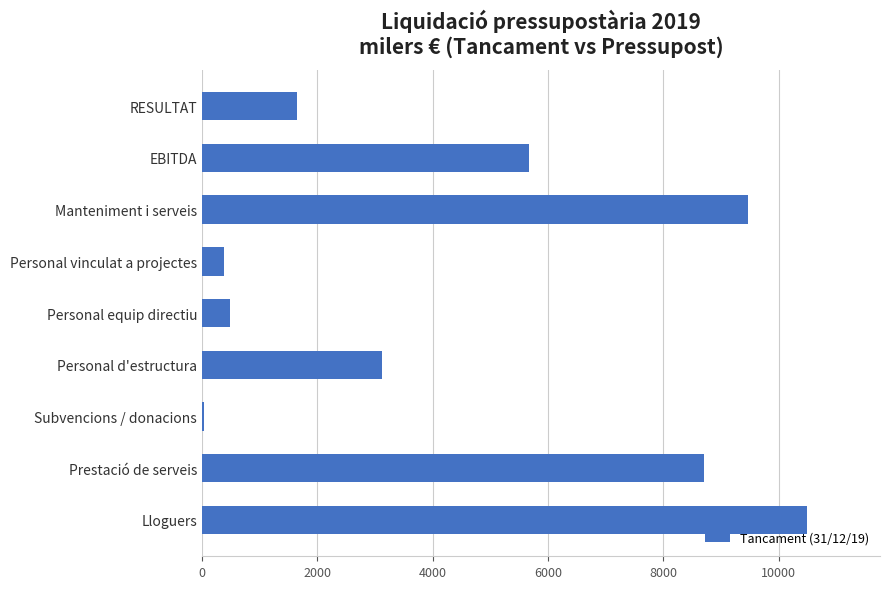

Reading bottom to top, extract all data points from this chart.

Lloguers=10500	Prestació de serveis=8709	Subvencions / donacions=27	Personal d'estructura=3114	Personal equip directiu=487	Personal vinculat a projectes=384	Manteniment i serveis=9462	EBITDA=5679	RESULTAT=1644